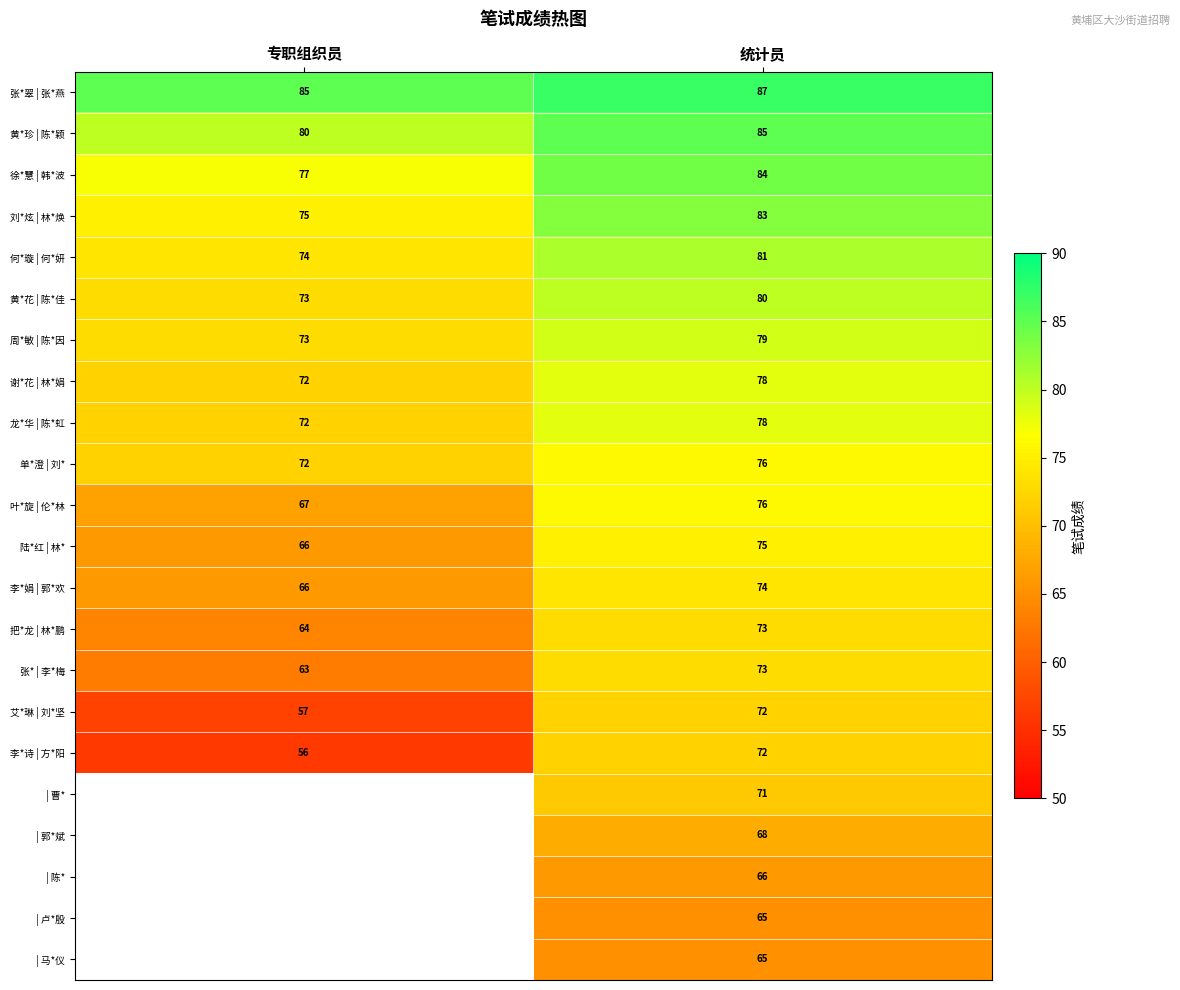

Is the value of 何*璇 | 何*妍 at 统计员 greater than the value of 张* | 李*梅 at 专职组织员?

Yes